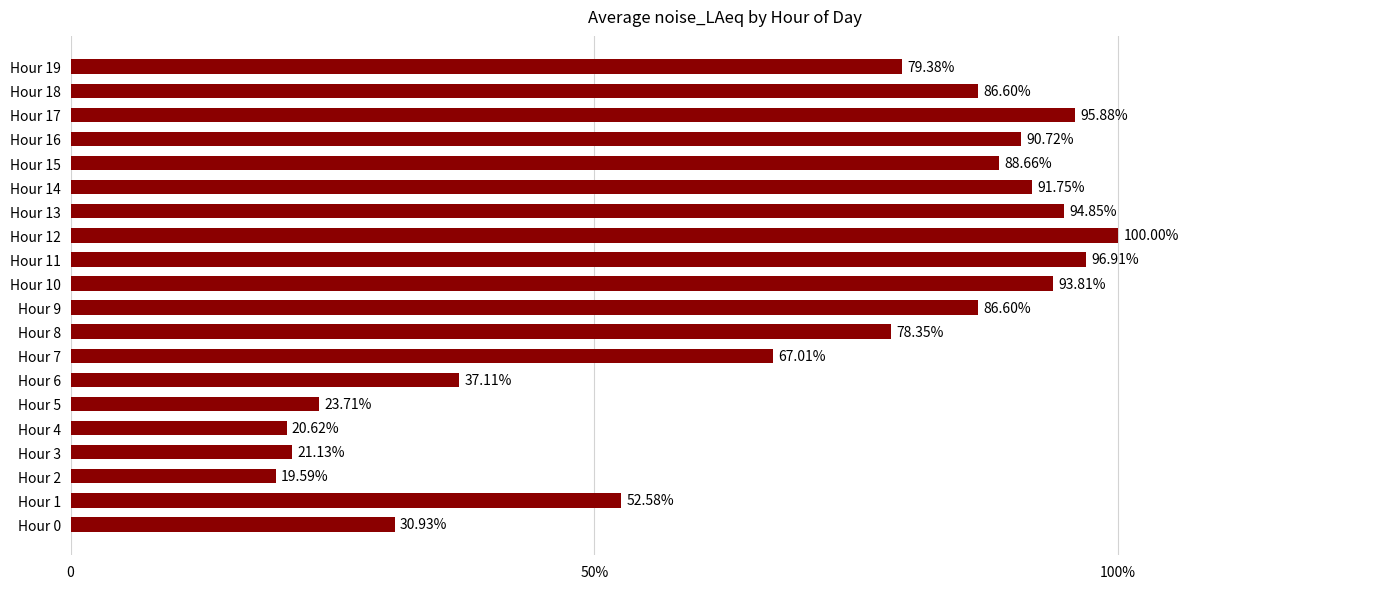

Which label corresponds to the largest value in the chart?

Hour 12